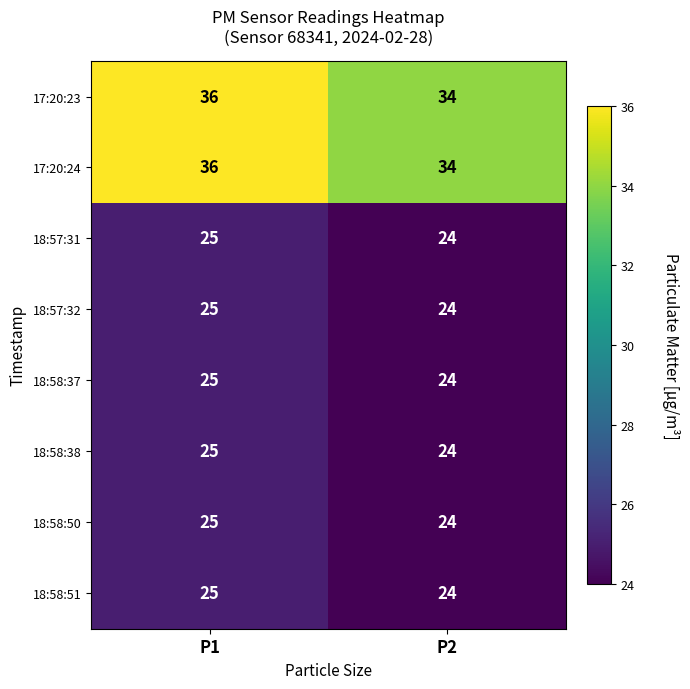

The value of 17:20:23 at P1 is 36. True or false?

True